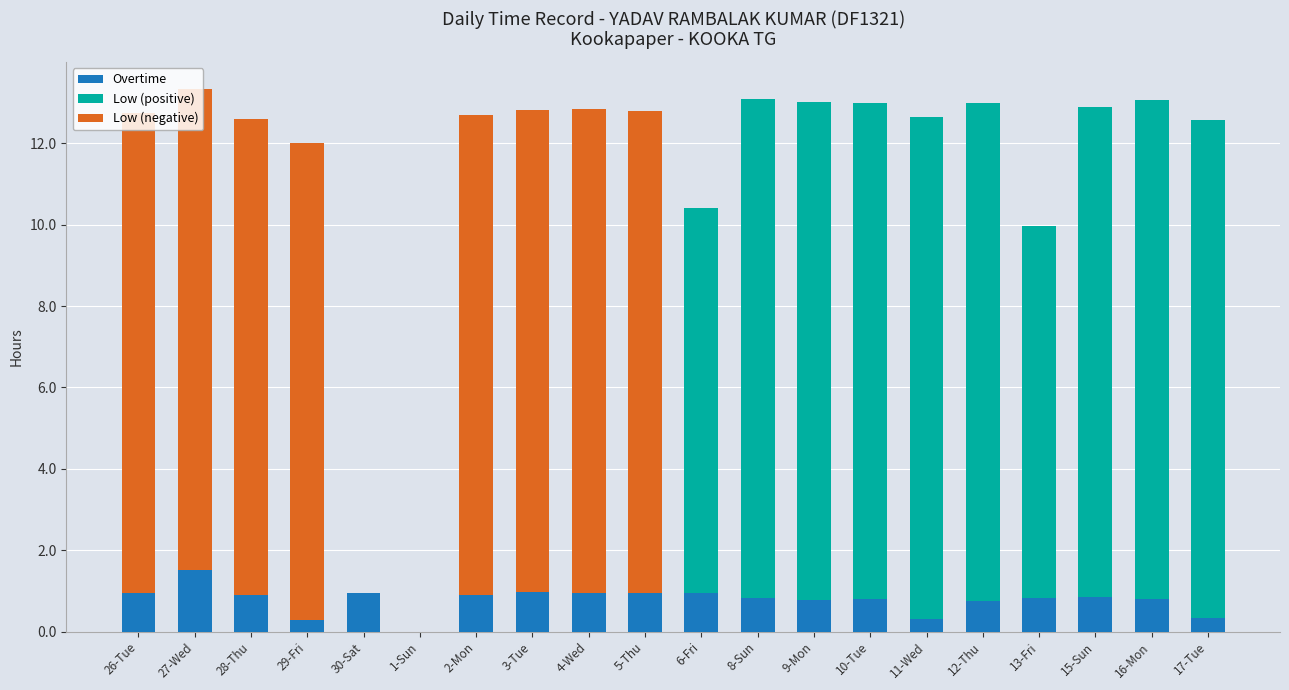

At which label does Overtime reach its peak?

27-Wed